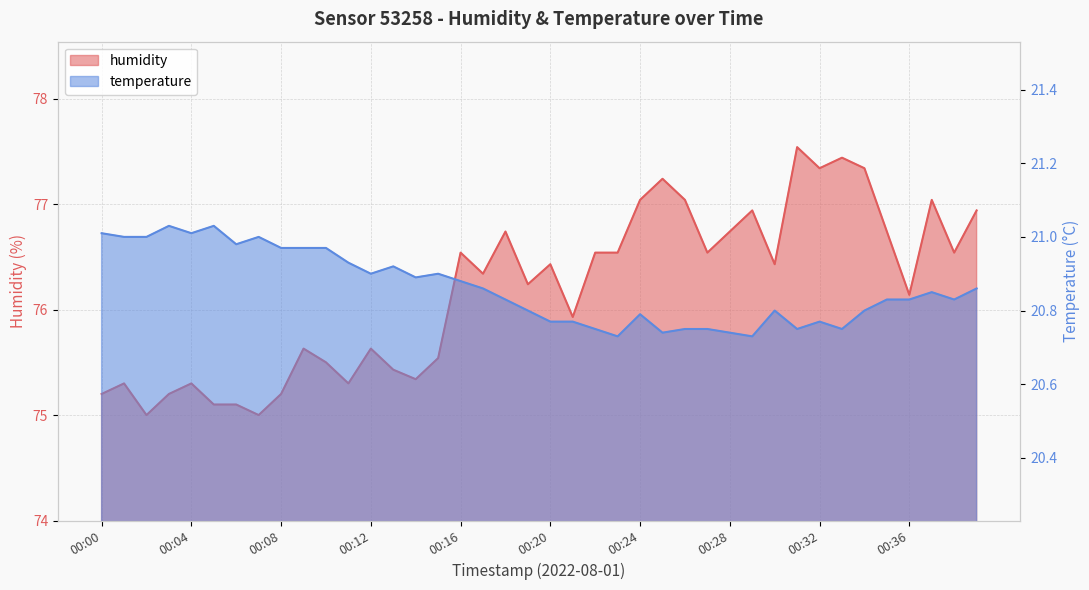

True or false: temperature has more than 2 interior local peaks.

True